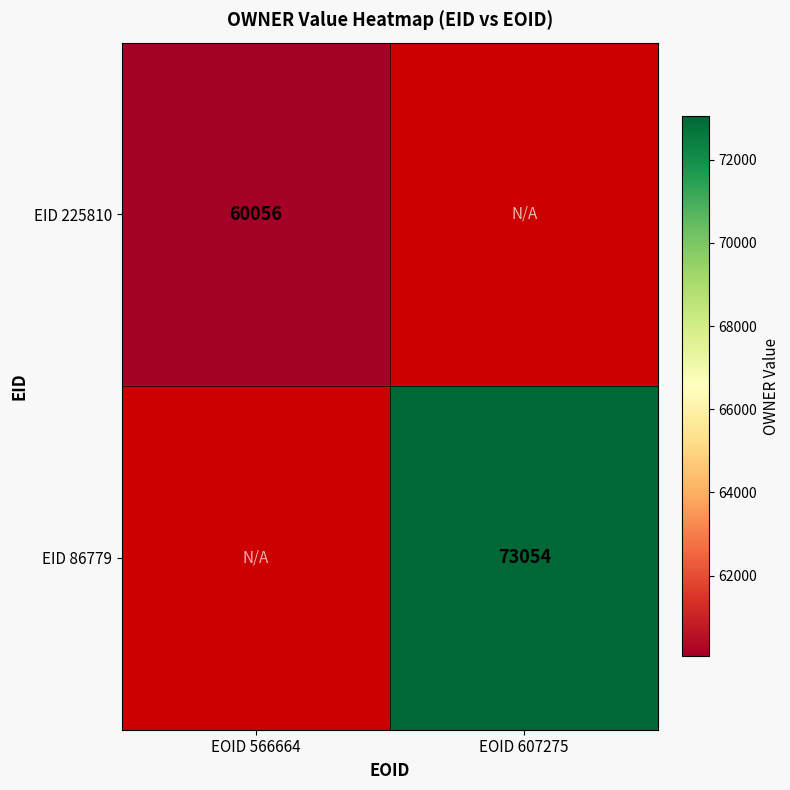

The EID 86779 series shows 43233 at EOID 607275. True or false?

False